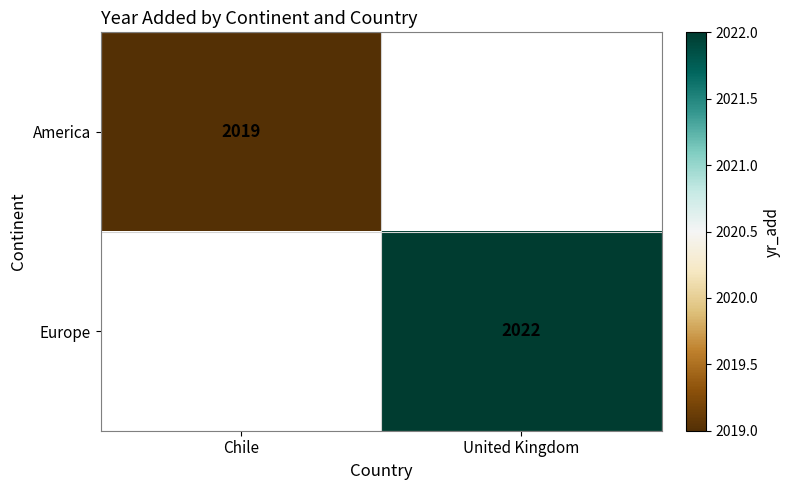

The value of America at Chile is 1240. True or false?

False